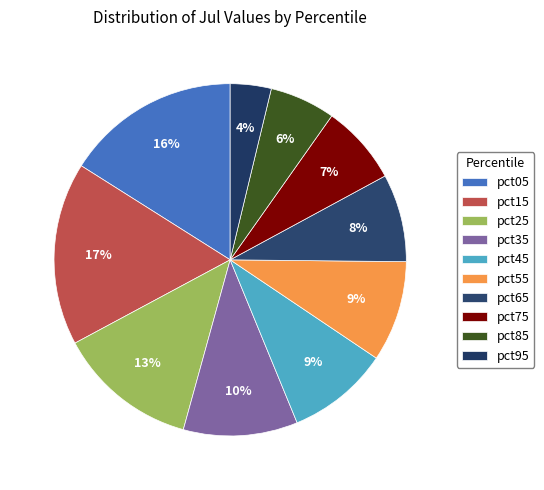

Is it true that pct35 is 25% of the pie?

False